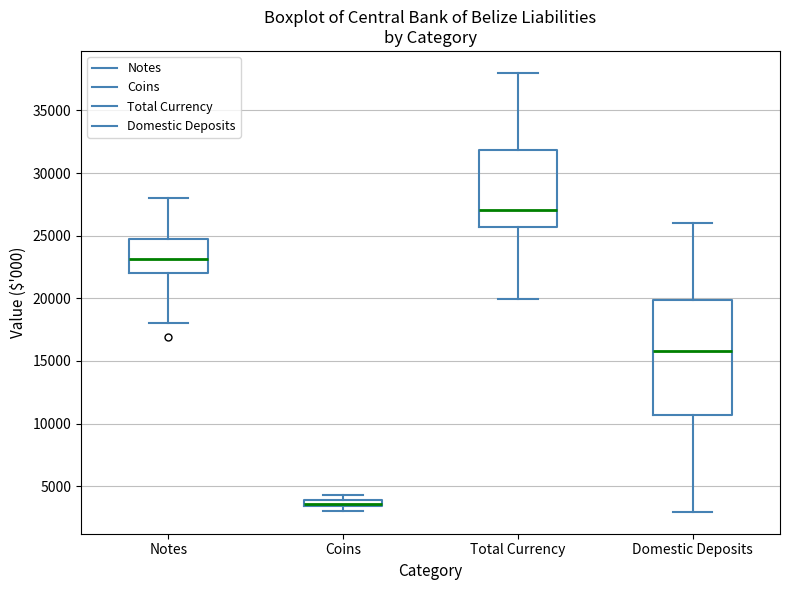

Which box has the highest median line?

Total Currency